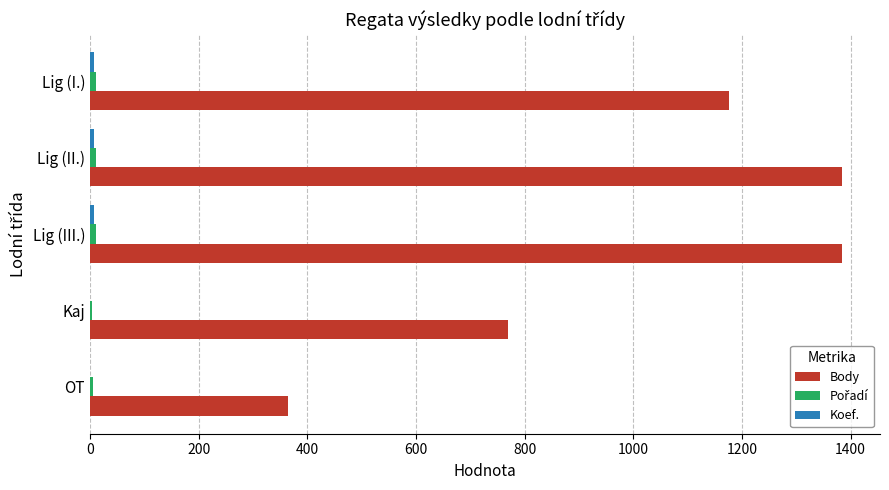

Which series changed the most between Lig (II.) and Lig (I.)?

Body